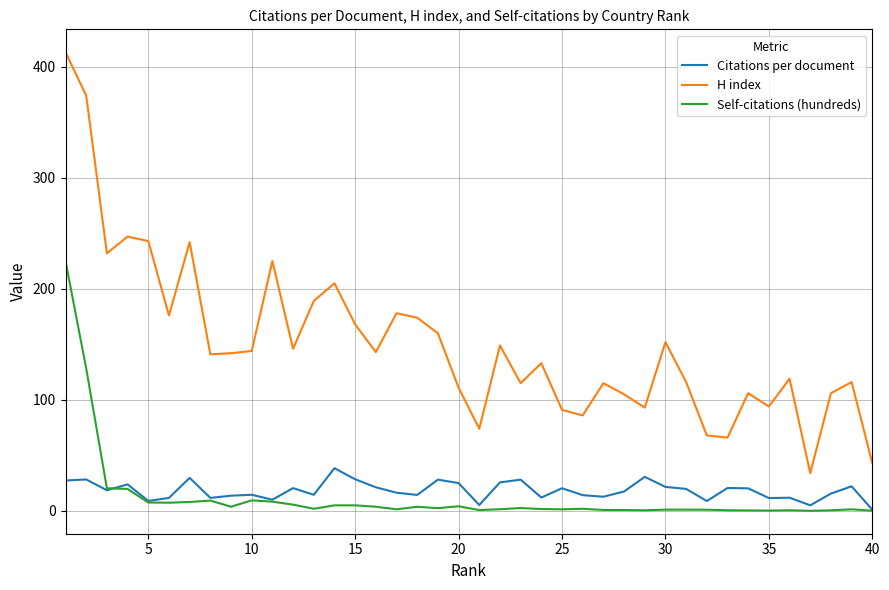

Which series has the largest total across all categories?

H index